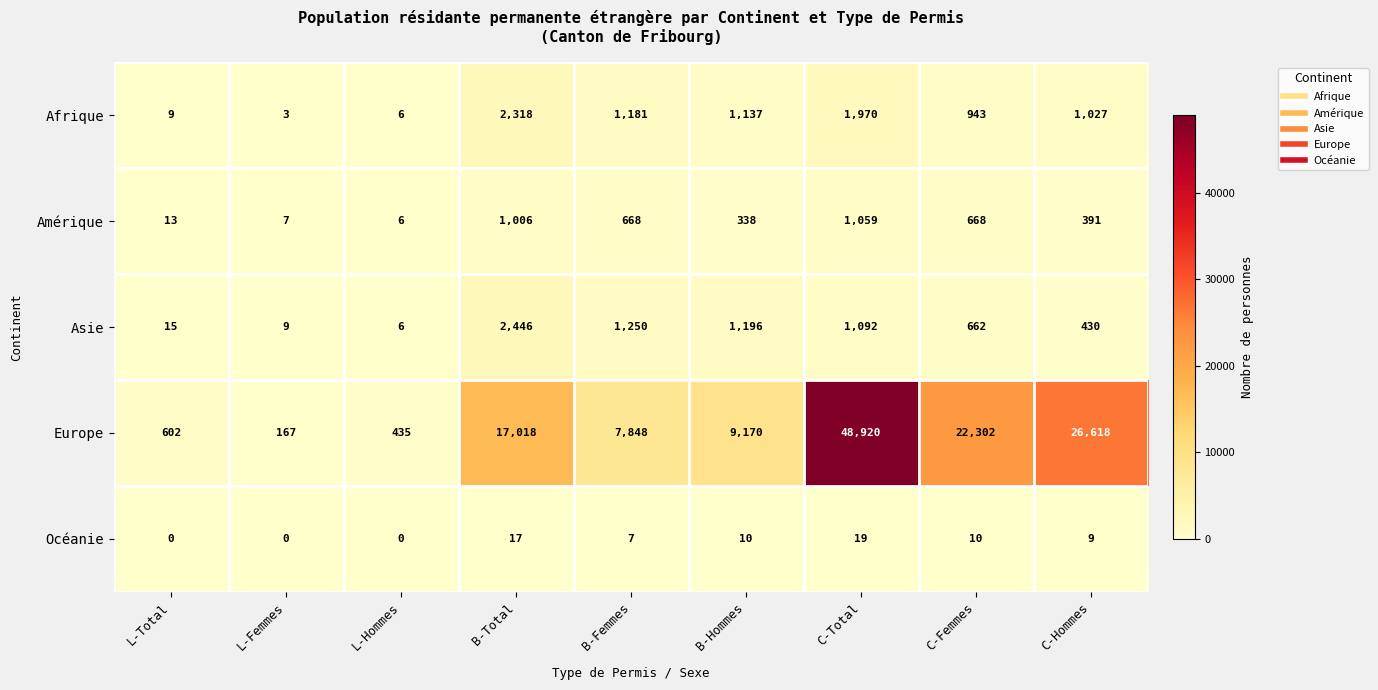

True or false: Océanie has a value of 10 at C-Femmes.

True